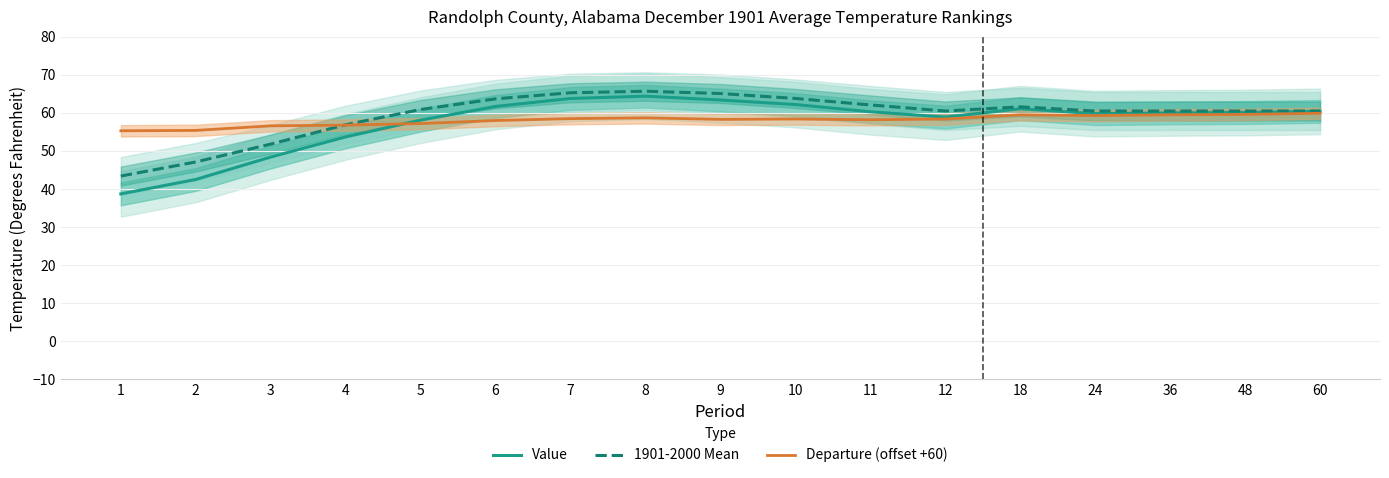

What is the value of the Departure (offset +60) point at the 3rd from the left?

56.6